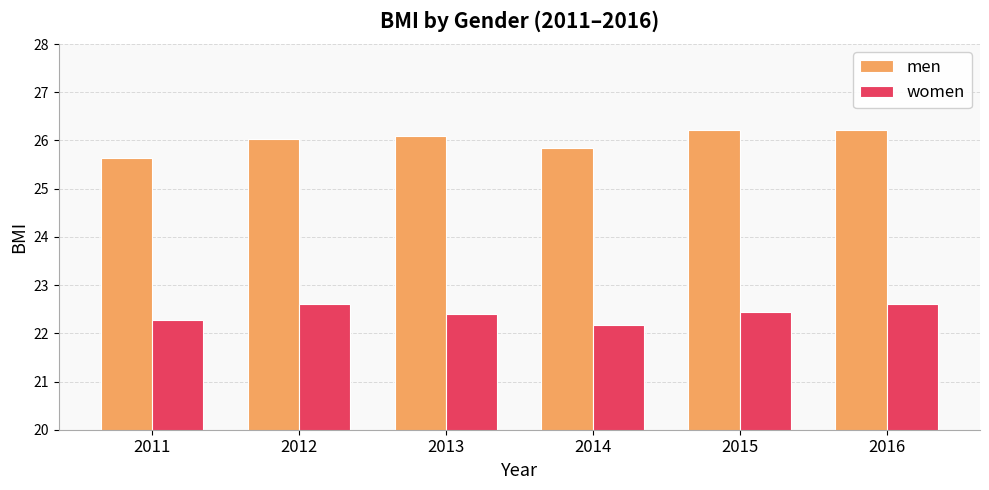

Does the chart contain stacked bars?

No